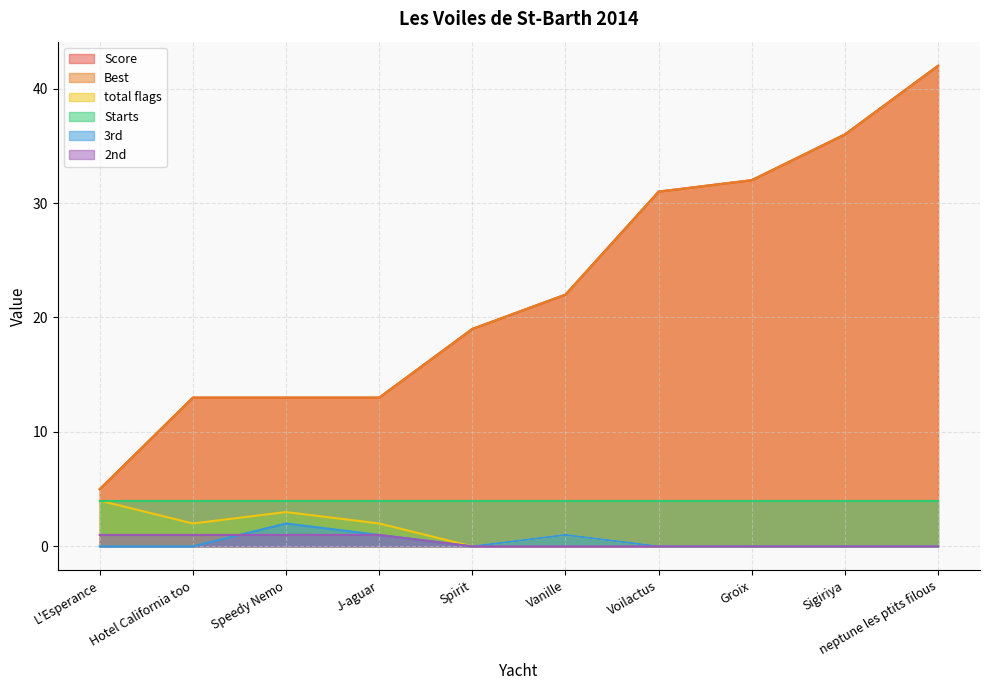

What is the average value of the Best series?

23